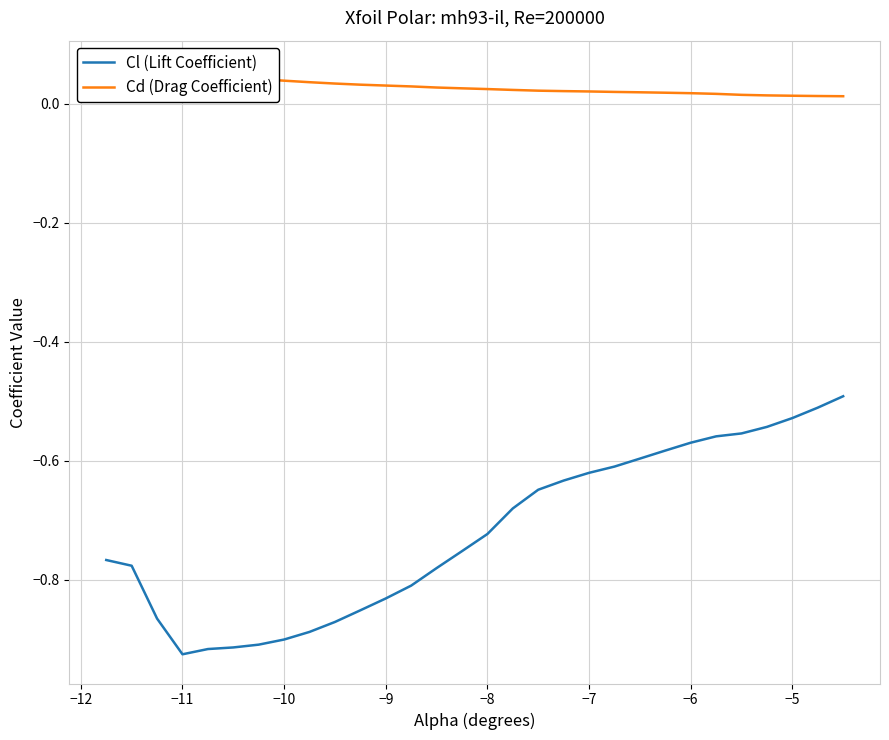

Reading left to right, extract all data points from this chart.

Cl (Lift Coefficient): -0.8	-0.8	-0.9	-0.9	-0.9	-0.9	-0.9	-0.9	-0.9	-0.9	-0.9	-0.8	-0.8	-0.8	-0.8	-0.7	-0.7	-0.6	-0.6	-0.6	-0.6	-0.6	-0.6	-0.6	-0.6	-0.6	-0.5	-0.5	-0.5	-0.5
Cd (Drag Coefficient): 0.1	0.1	0.1	0.1	0.0	0.0	0.0	0.0	0.0	0.0	0.0	0.0	0.0	0.0	0.0	0.0	0.0	0.0	0.0	0.0	0.0	0.0	0.0	0.0	0.0	0.0	0.0	0.0	0.0	0.0